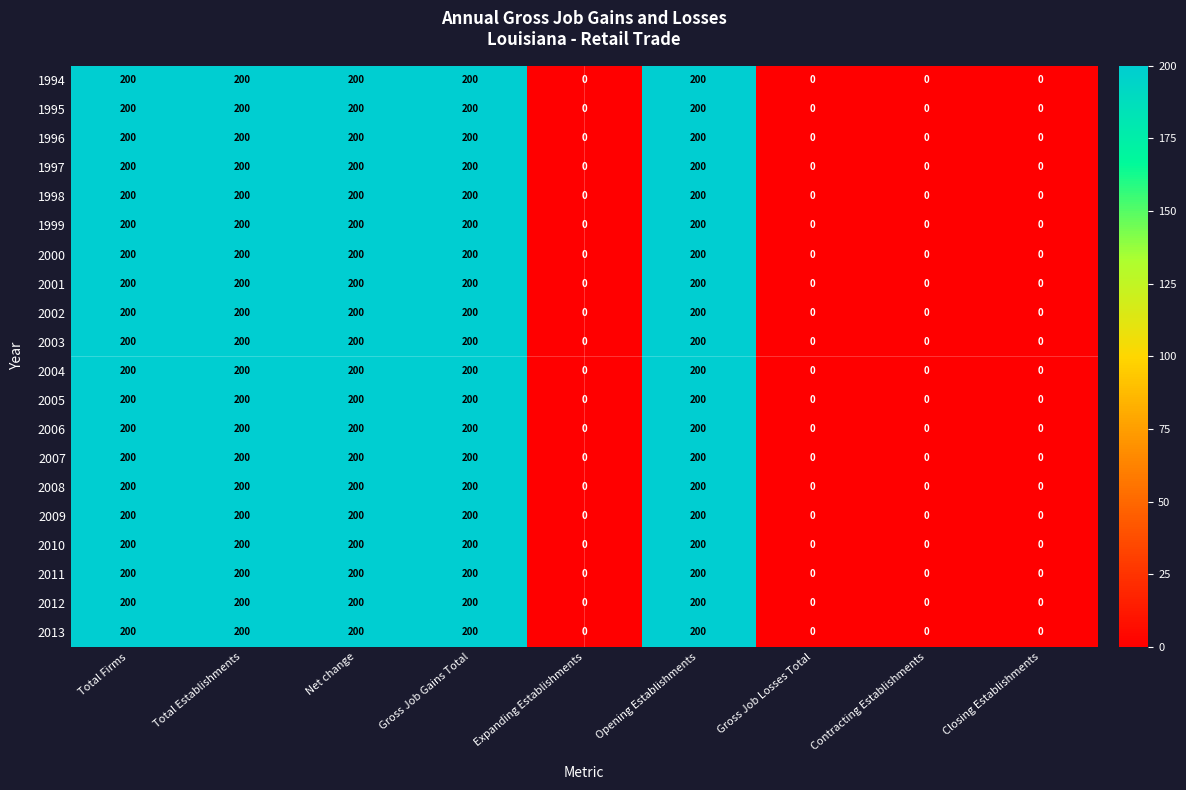

At how many categories does at least one series exceed 188?

5